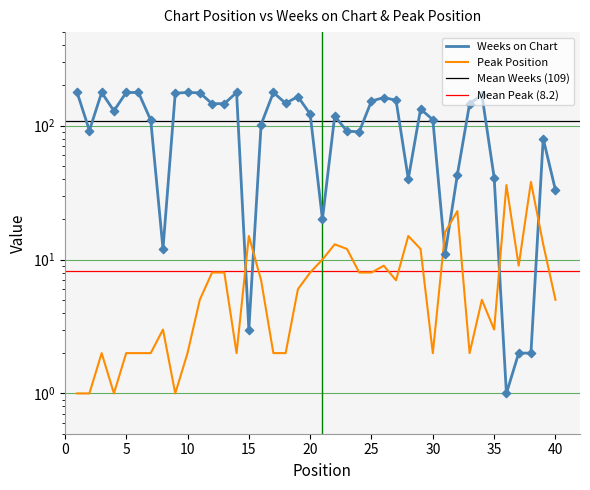

What are all the series names shown in the legend?

Weeks on Chart, Peak Position